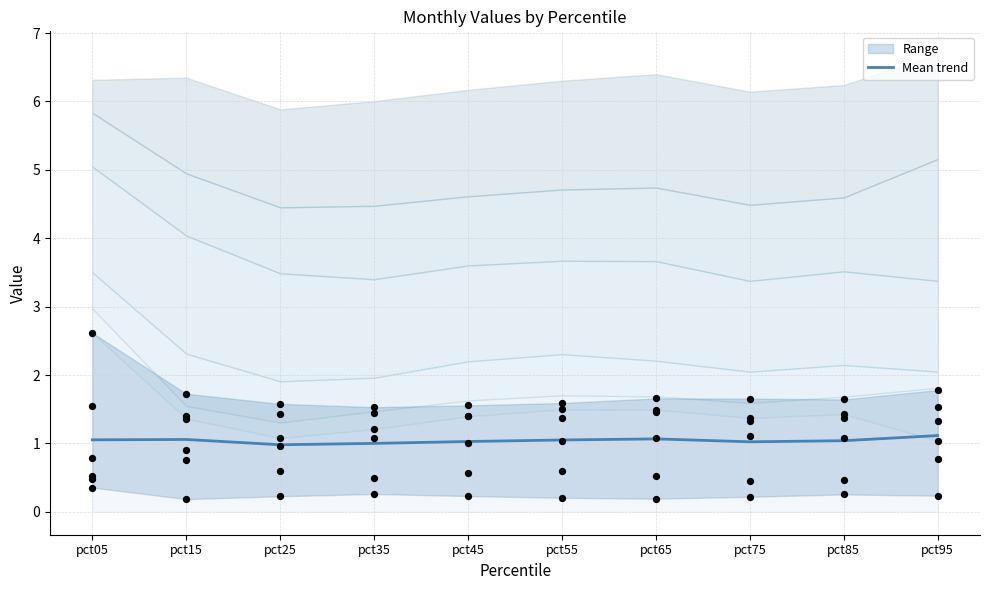

What is the ratio of the value at pct55 to the value at pct95?

0.9